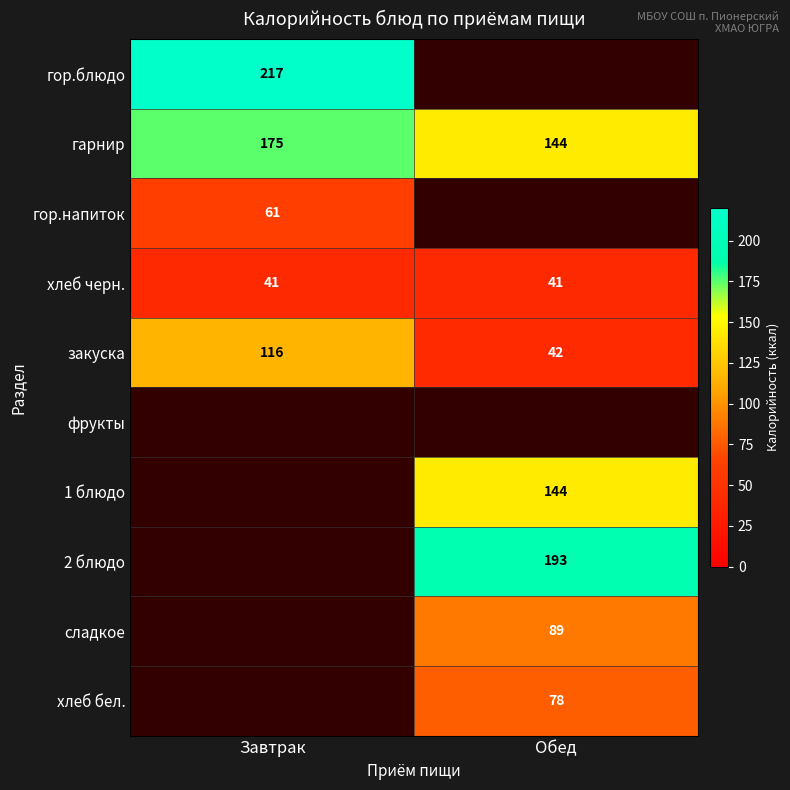

At how many categories does at least one series exceed 180?

2